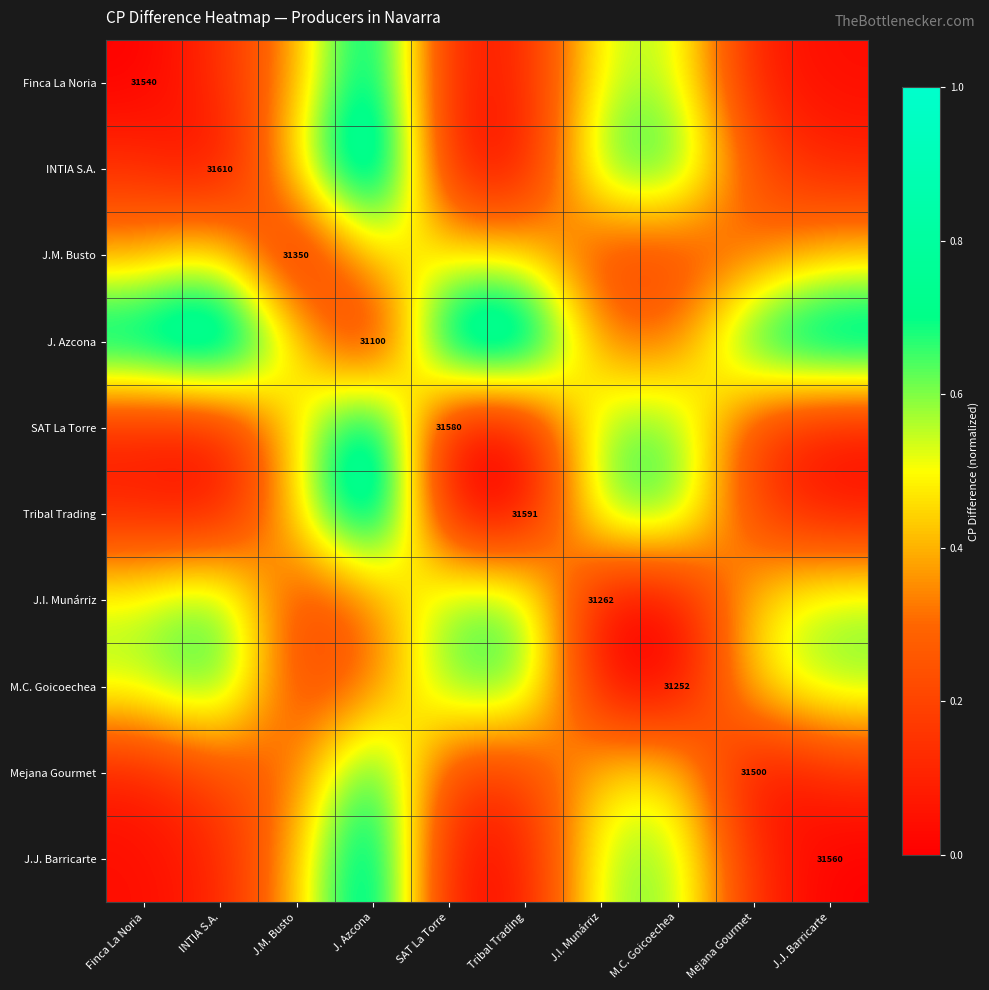

List the labels in order of Tribal Trading value, smallest first.

Tribal Trading, SAT La Torre, INTIA S.A., J.J. Barricarte, Finca La Noria, Mejana Gourmet, J.M. Busto, J.I. Munárriz, M.C. Goicoechea, J. Azcona